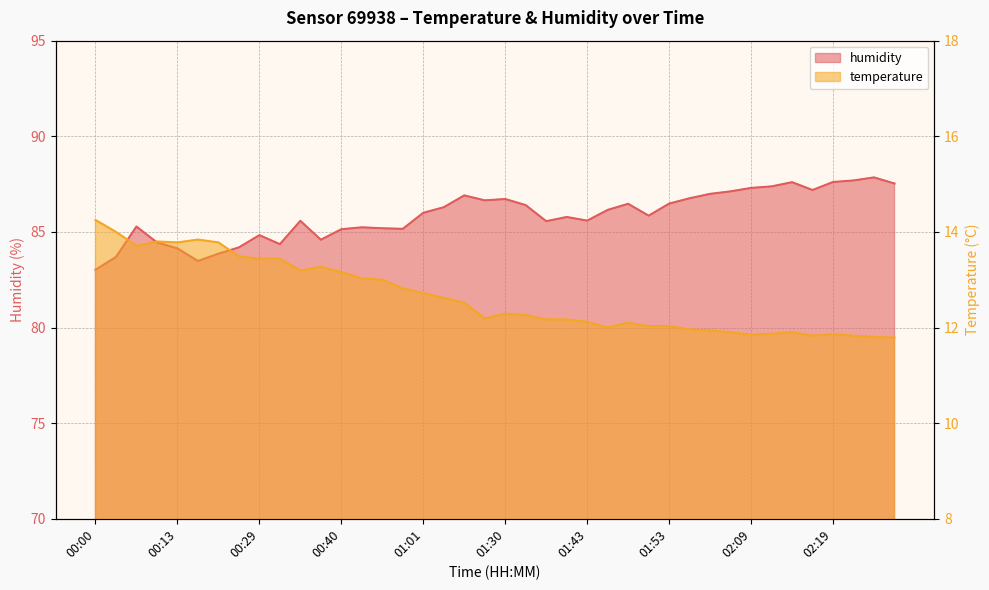

True or false: temperature has a value of 12.3 at 01:30.

True